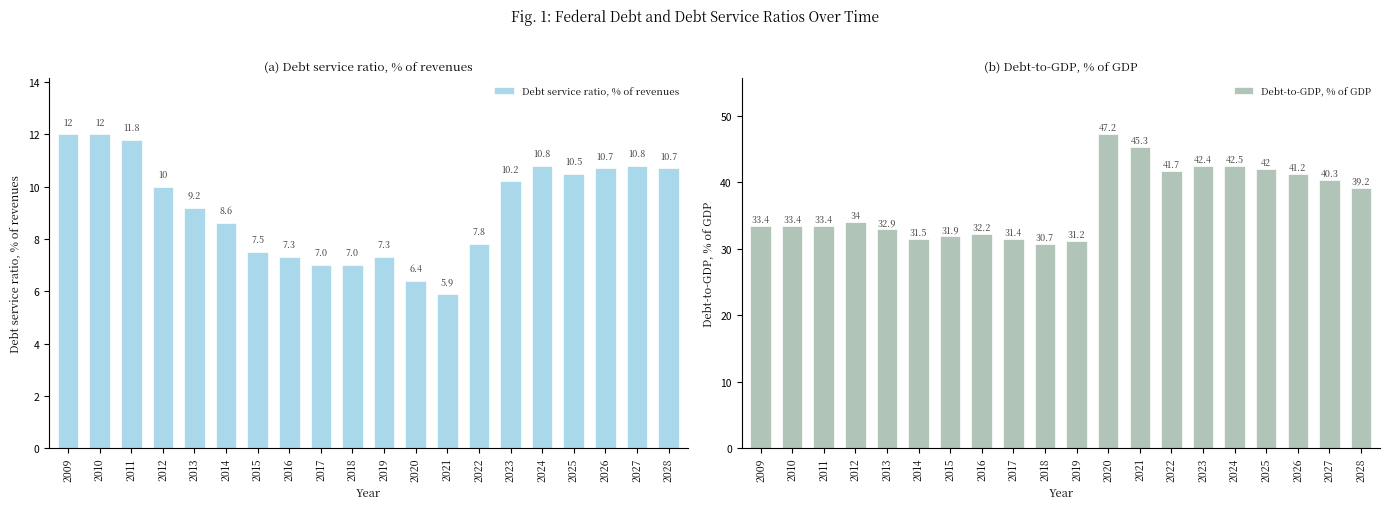

Is it true that Debt service ratio, % of revenues equals 10.6 at 2020?

False